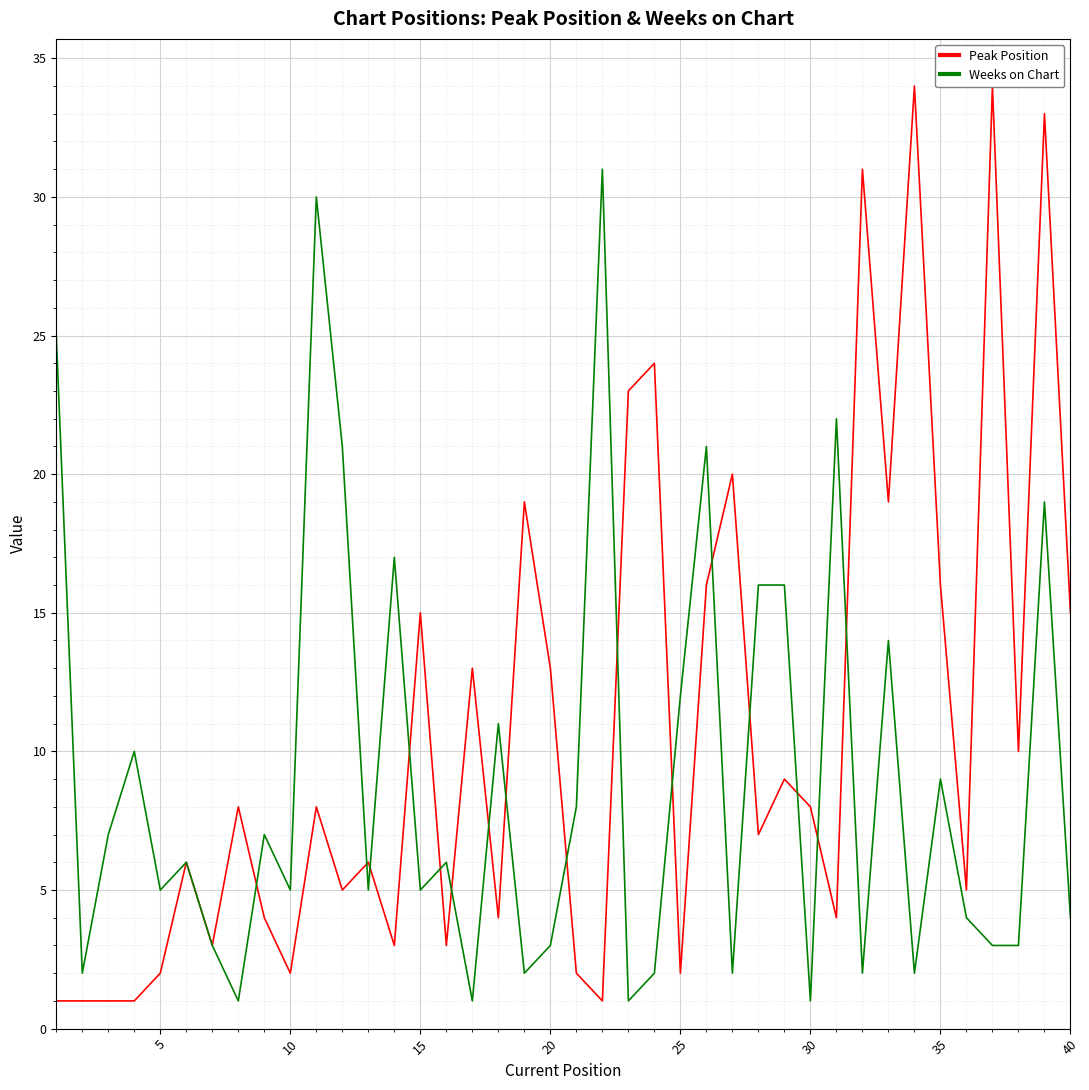

Is this an area chart (filled region under the line)?

No